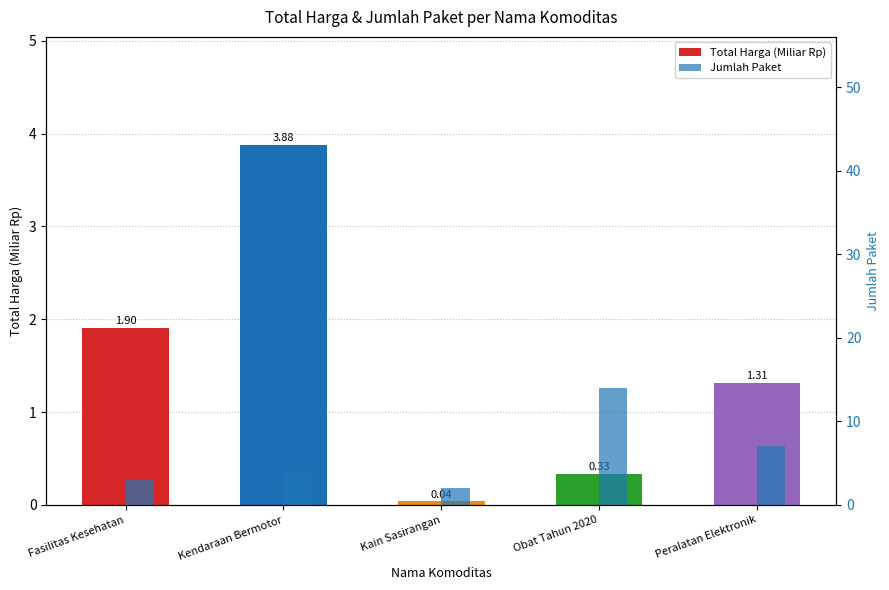

Which series has the widest spread of values?

Jumlah Paket